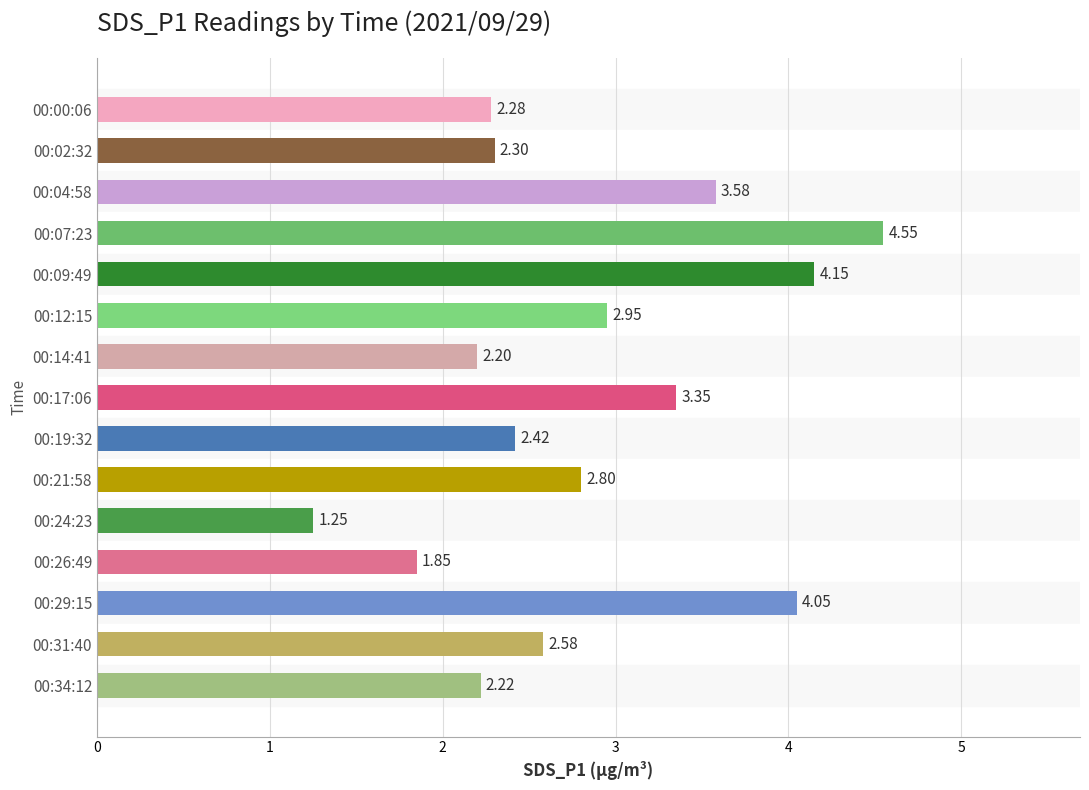

Rank the categories by value from highest to lowest.

00:07:23, 00:09:49, 00:29:15, 00:04:58, 00:17:06, 00:12:15, 00:21:58, 00:31:40, 00:19:32, 00:02:32, 00:00:06, 00:34:12, 00:14:41, 00:26:49, 00:24:23